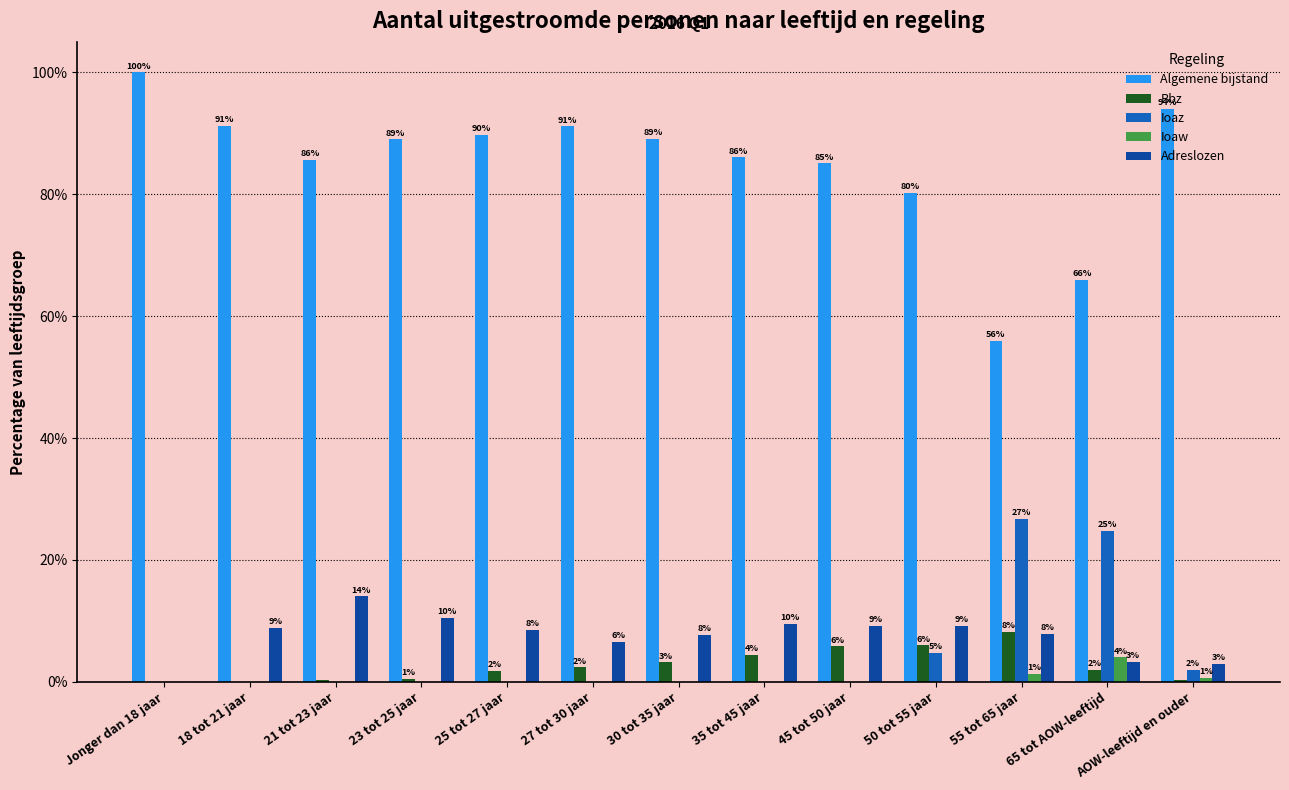

Which series has the largest total across all categories?

Algemene bijstand